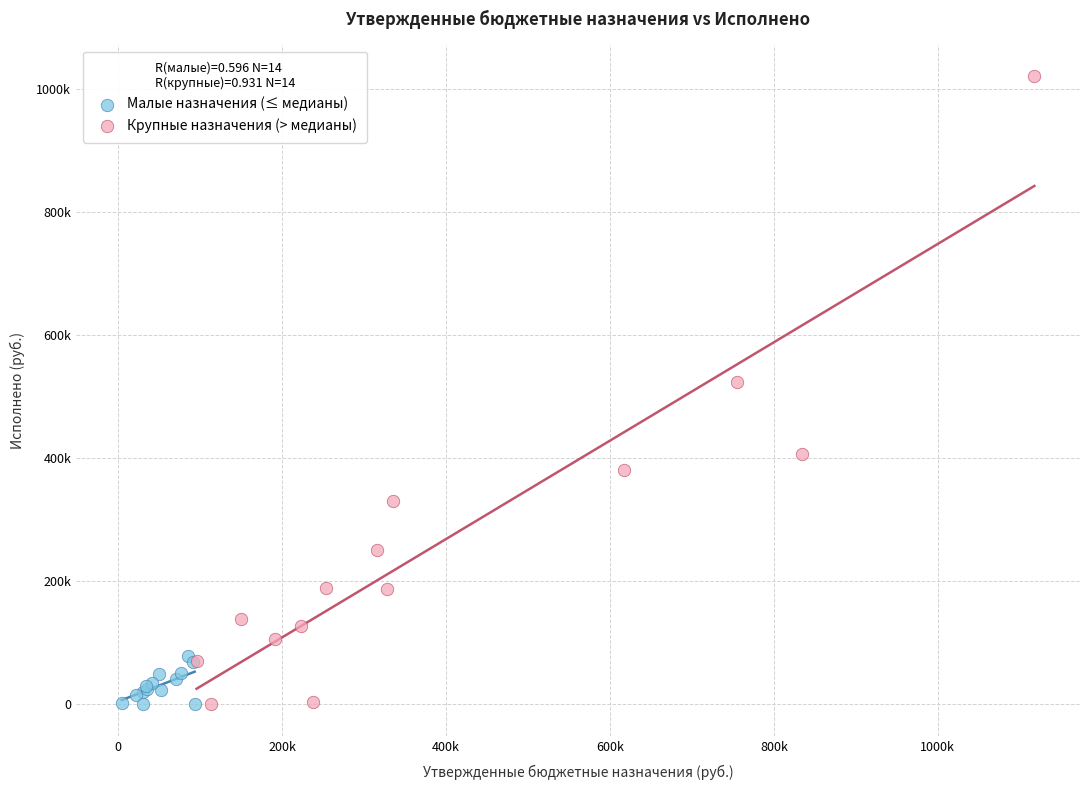

What are all the series names shown in the legend?

Малые назначения (≤ медианы), Крупные назначения (> медианы)